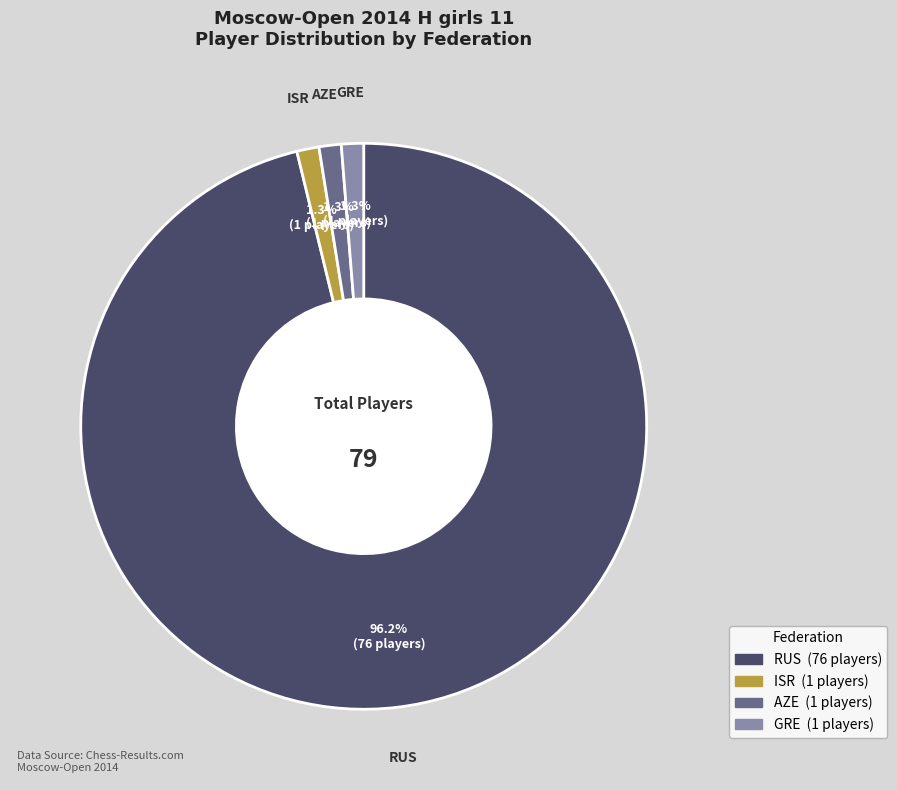

Which slice represents more than half of the pie?

RUS